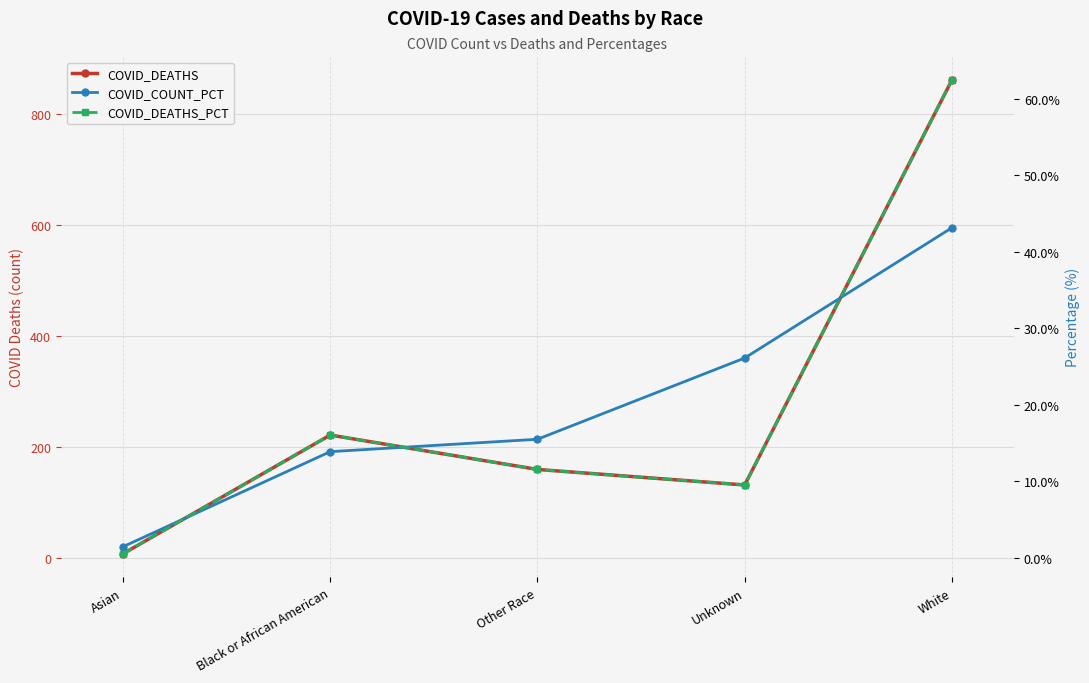

What is the maximum value shown in the chart?

861.0